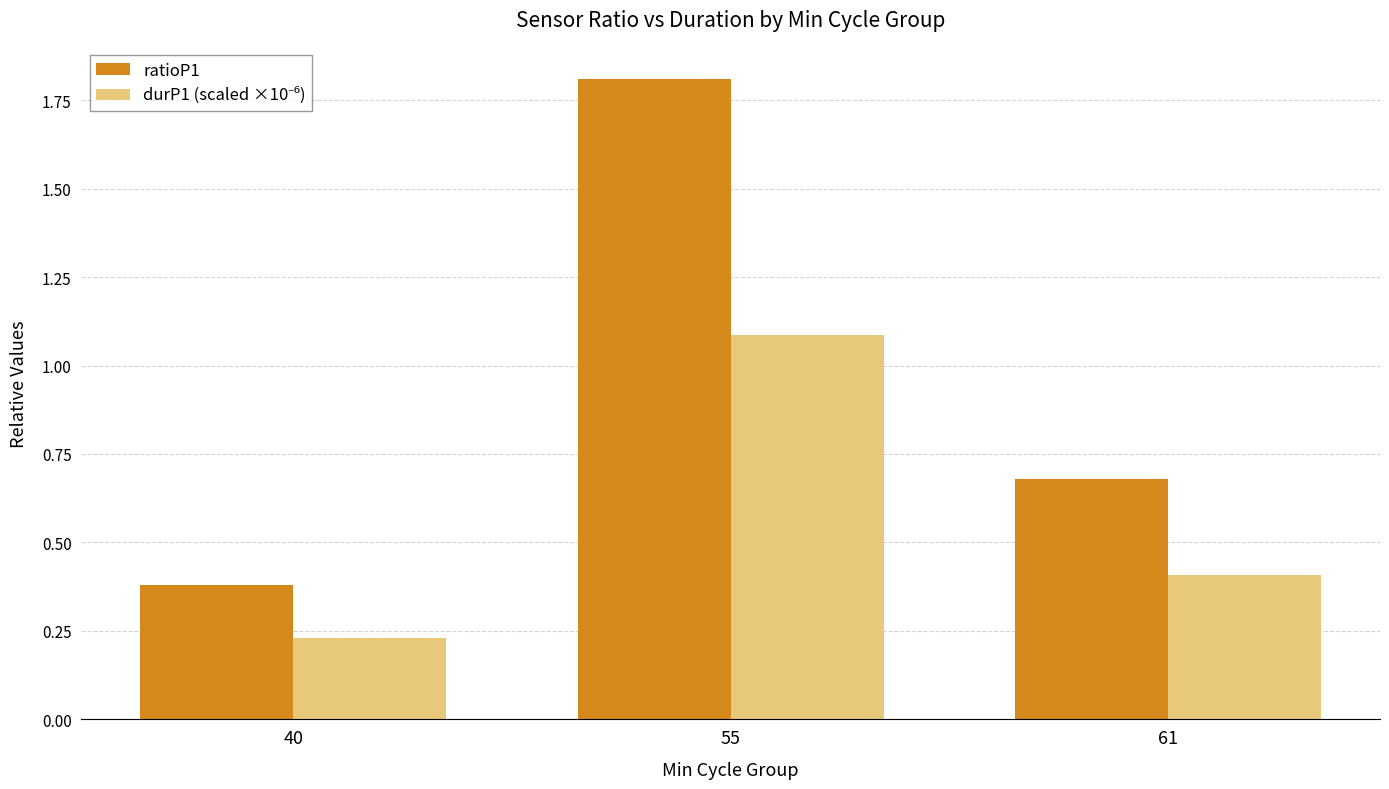

What is the total value across all series at 40?

0.6